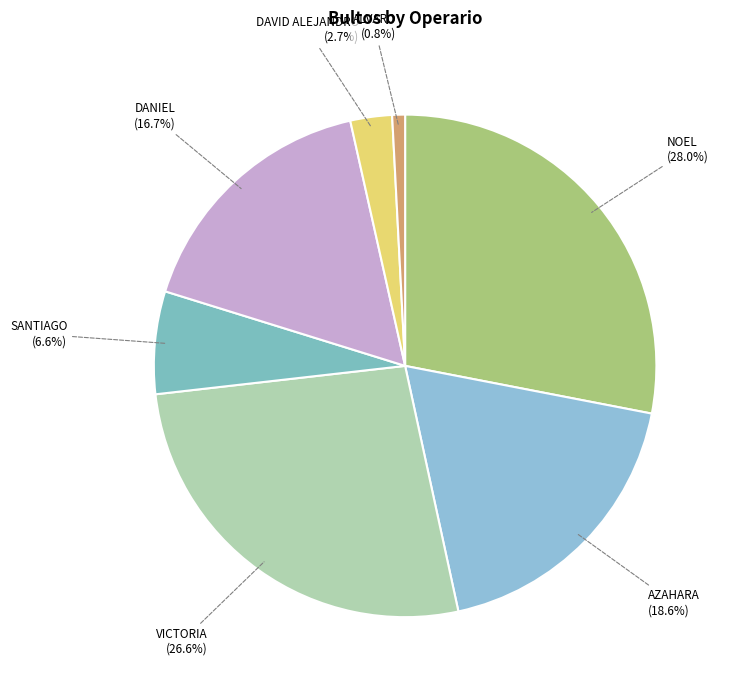

Does any single category account for the majority?

No